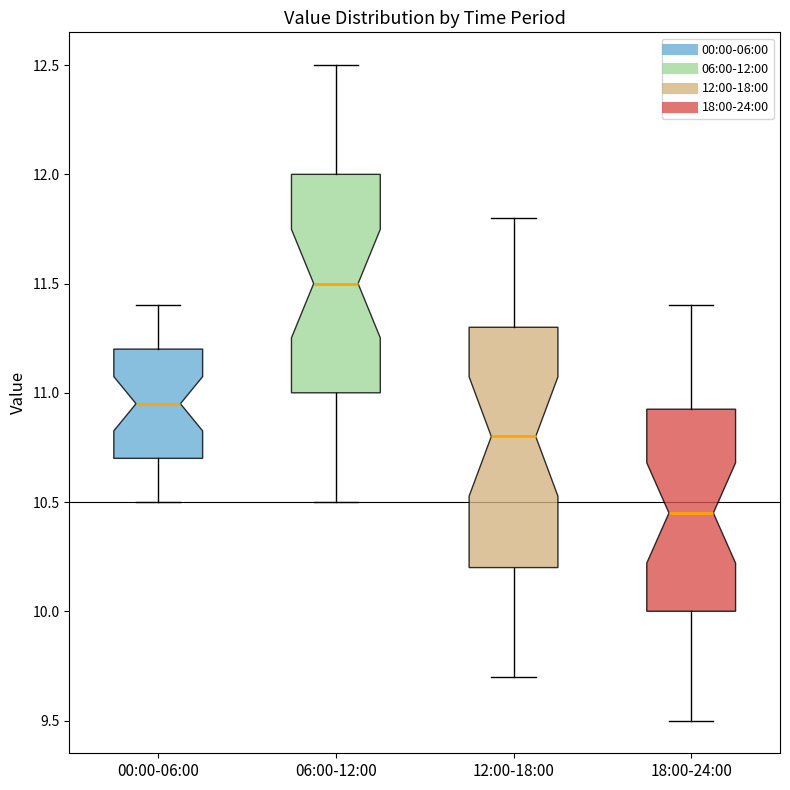

Which box has the lowest median line?

18:00-24:00